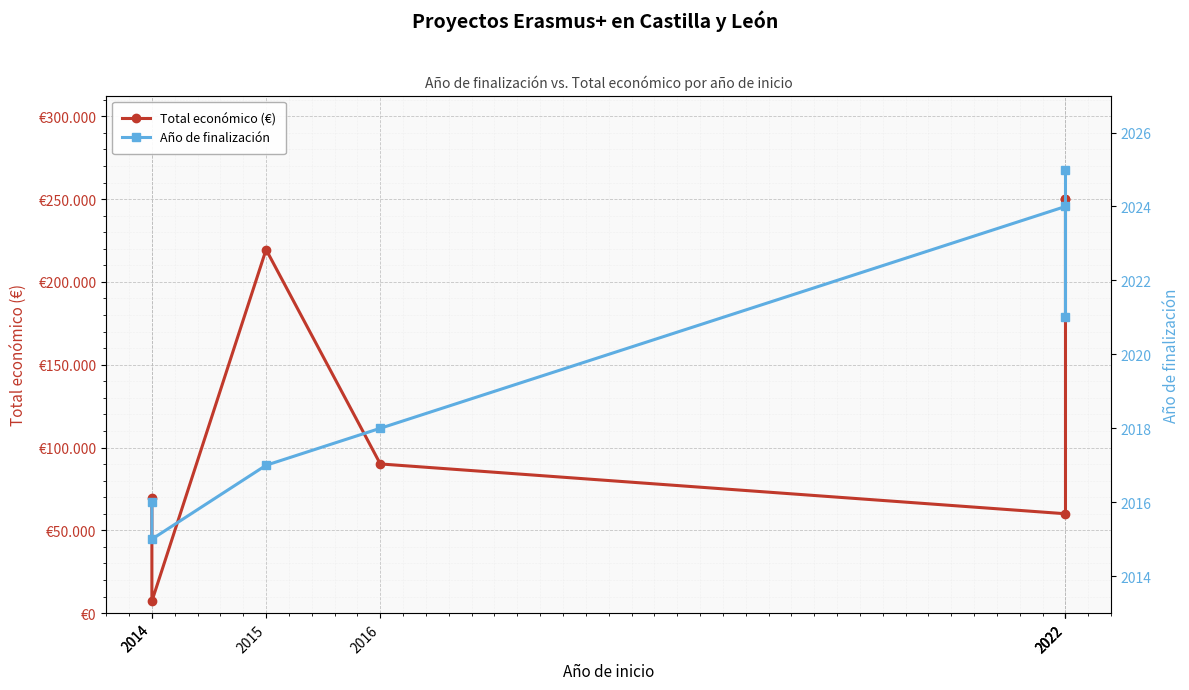

Reading left to right, extract all data points from this chart.

Total económico (€): 2014=69600	2014=7200	2015=219515	2016=90081	2022=60000	2022=250000	2022=250000
Año de finalización: 2014=2016	2014=2015	2015=2017	2016=2018	2022=2024	2022=2021	2022=2025